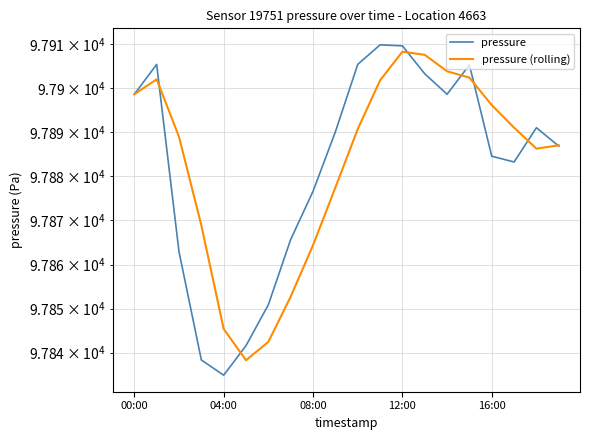

What is the sum of all pressure values?

1957643.2